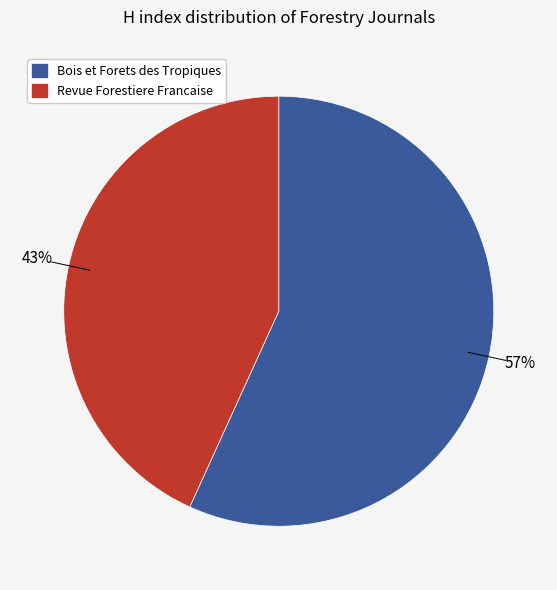

Does Revue Forestiere Francaise account for over 50% of the chart?

No